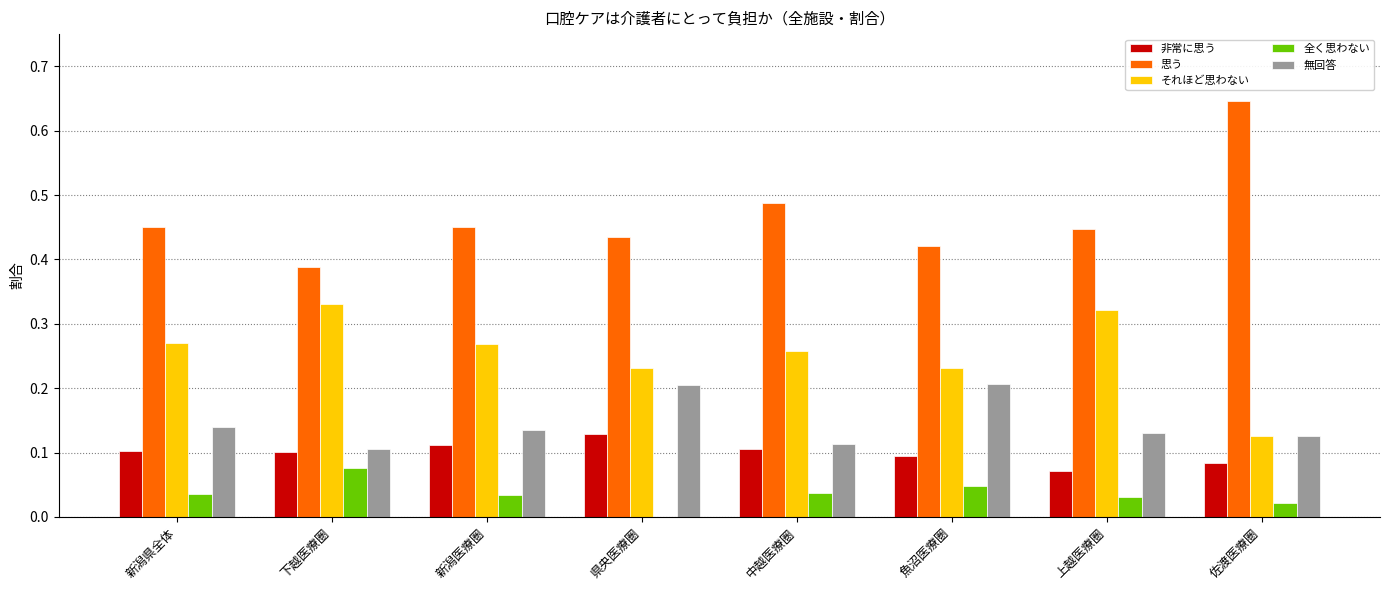

How many groups of bars are there?

8